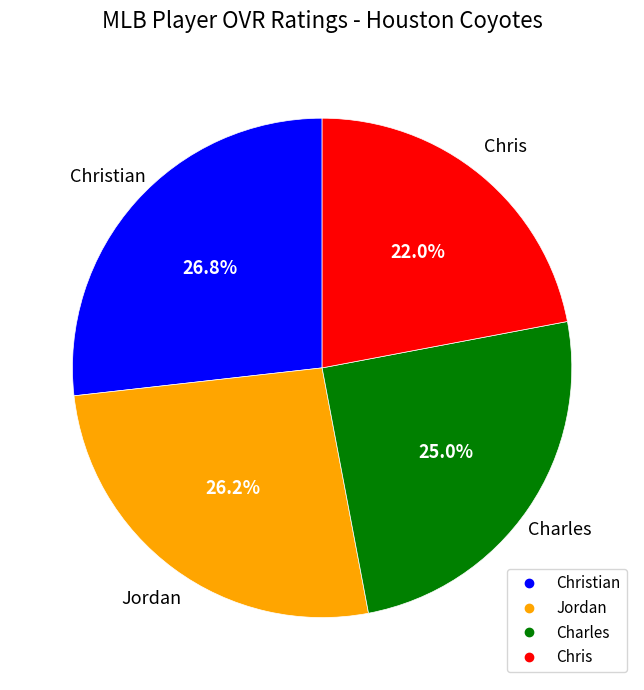

Is there a majority slice in this chart?

No